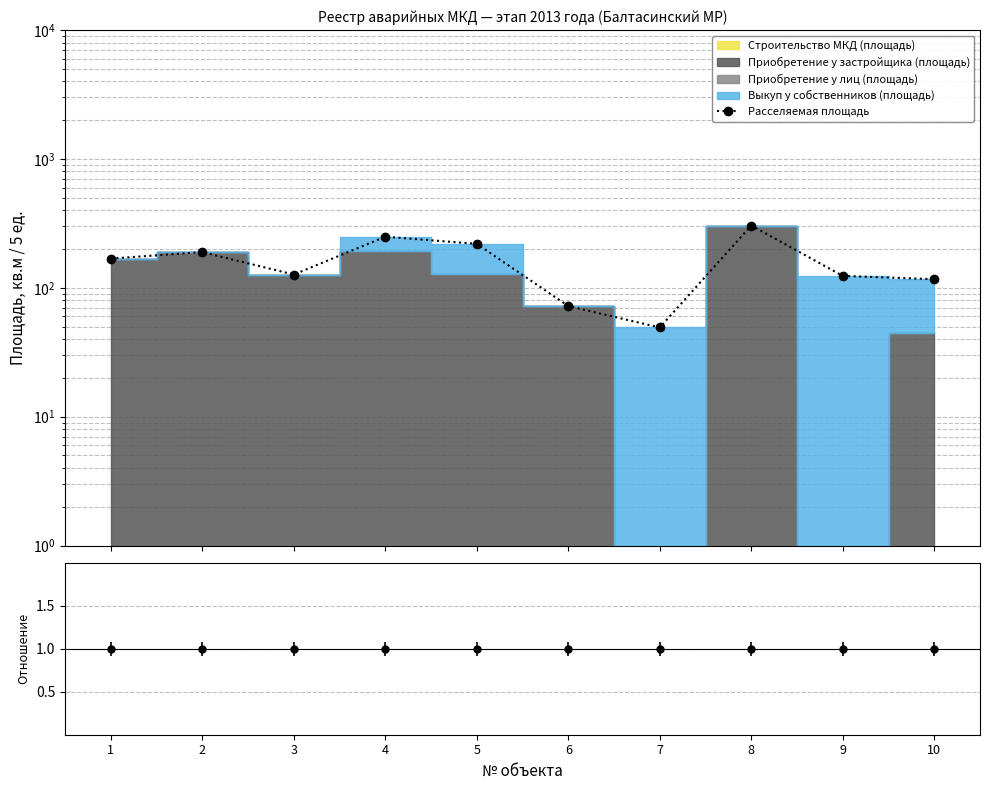

Count the number of values greater than 168.

5